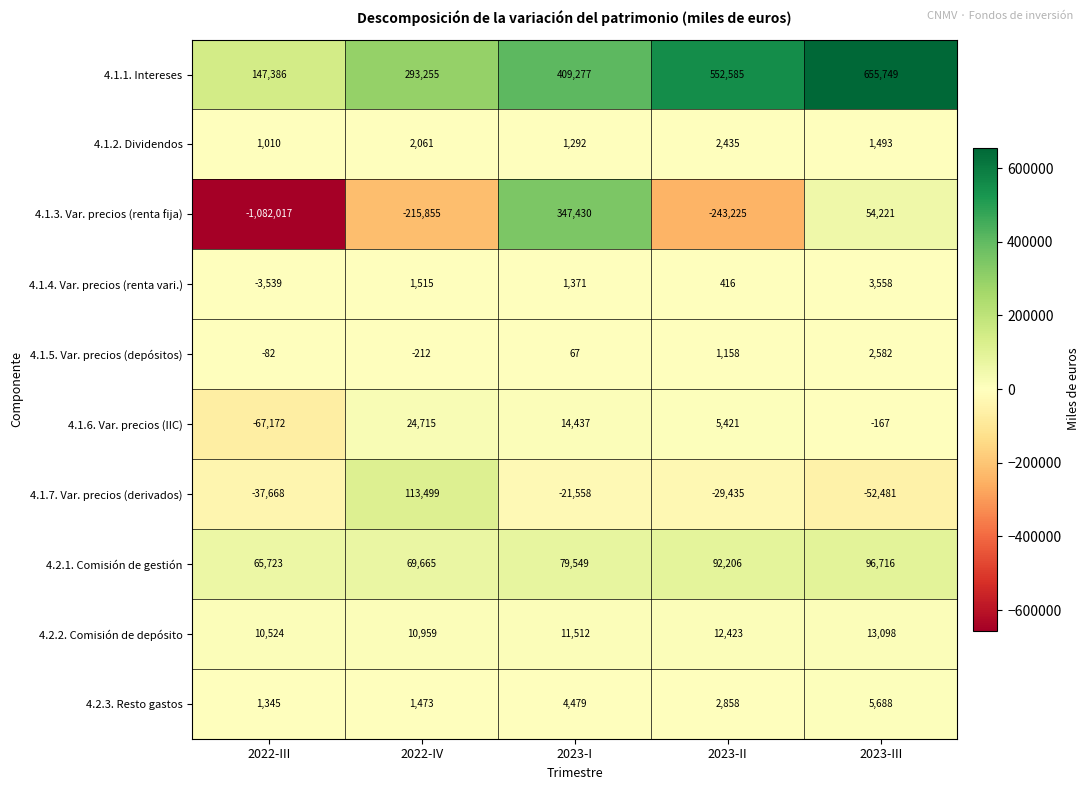

What is the spread (max minus min) of values at 2023-I?

430835